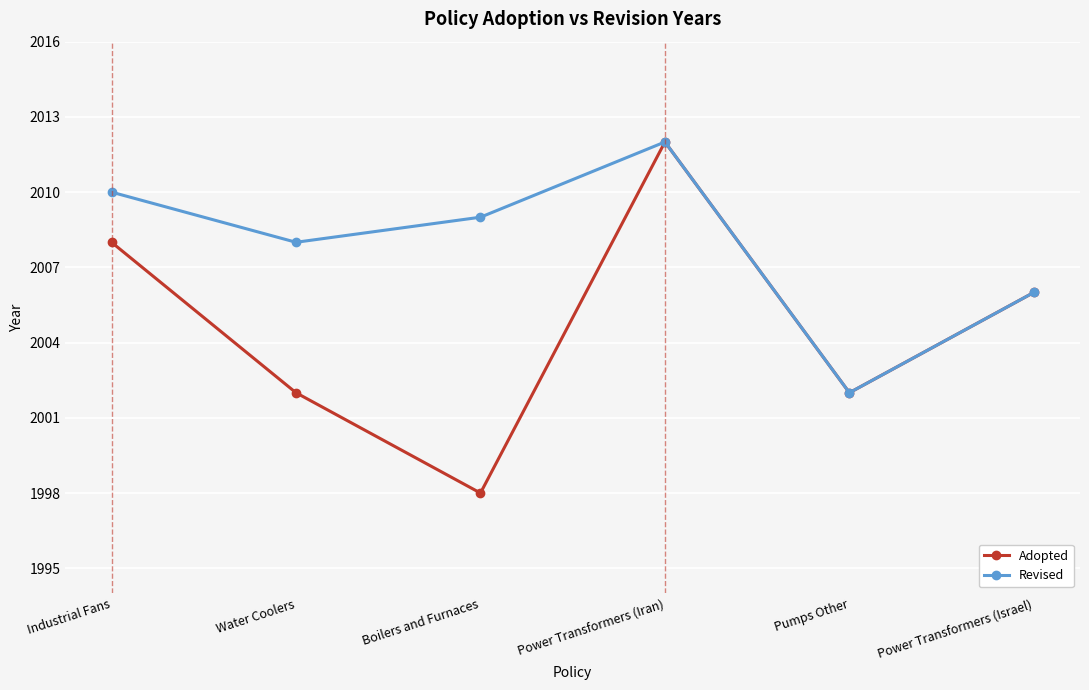

Which category has the highest value in the Revised series?

Power Transformers (Iran)